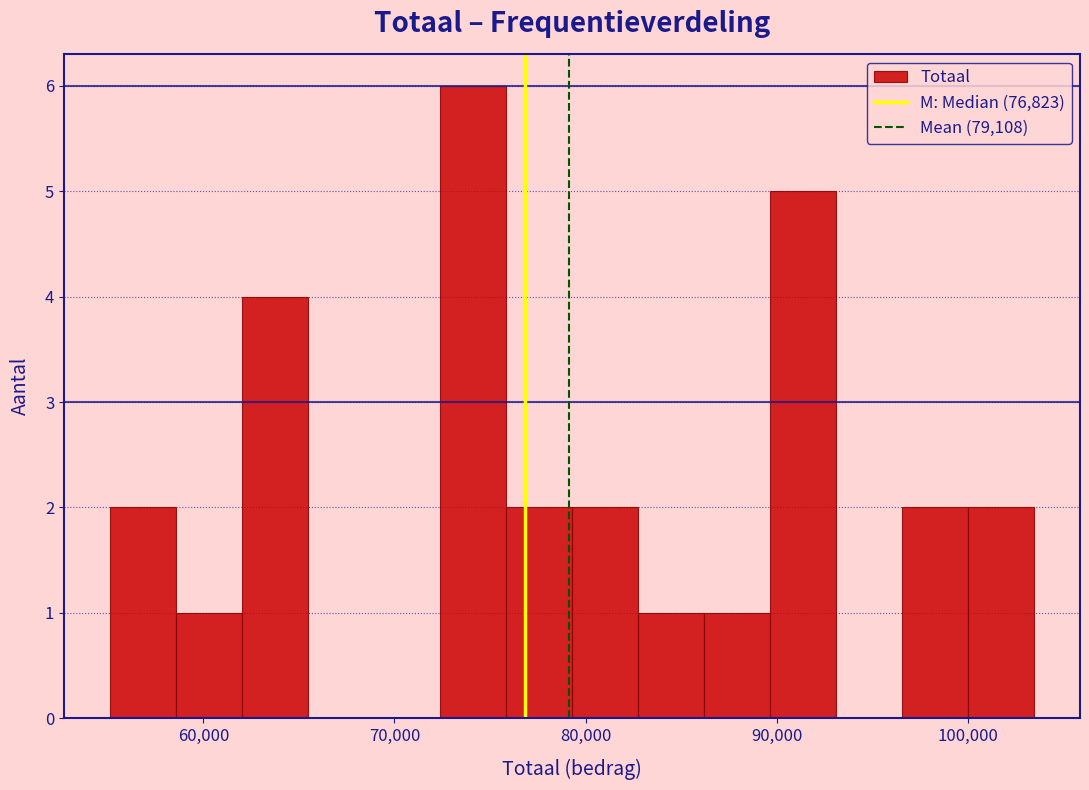

Around what value on the x-axis is the tallest bar? Give the approximate position of its centre, as read against the axis.

74000